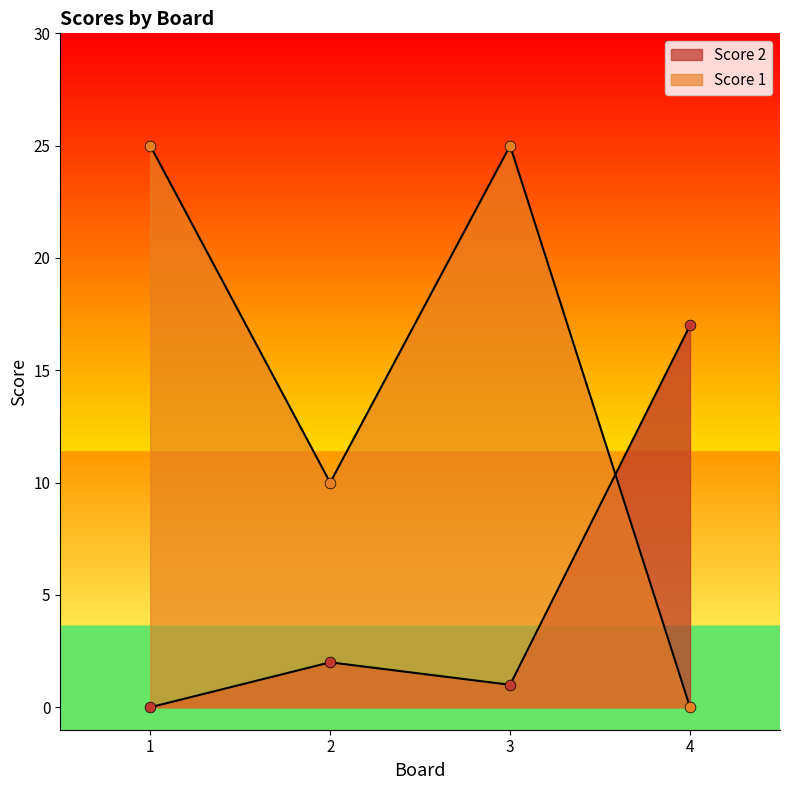

What is the total value across all series at 3?

26